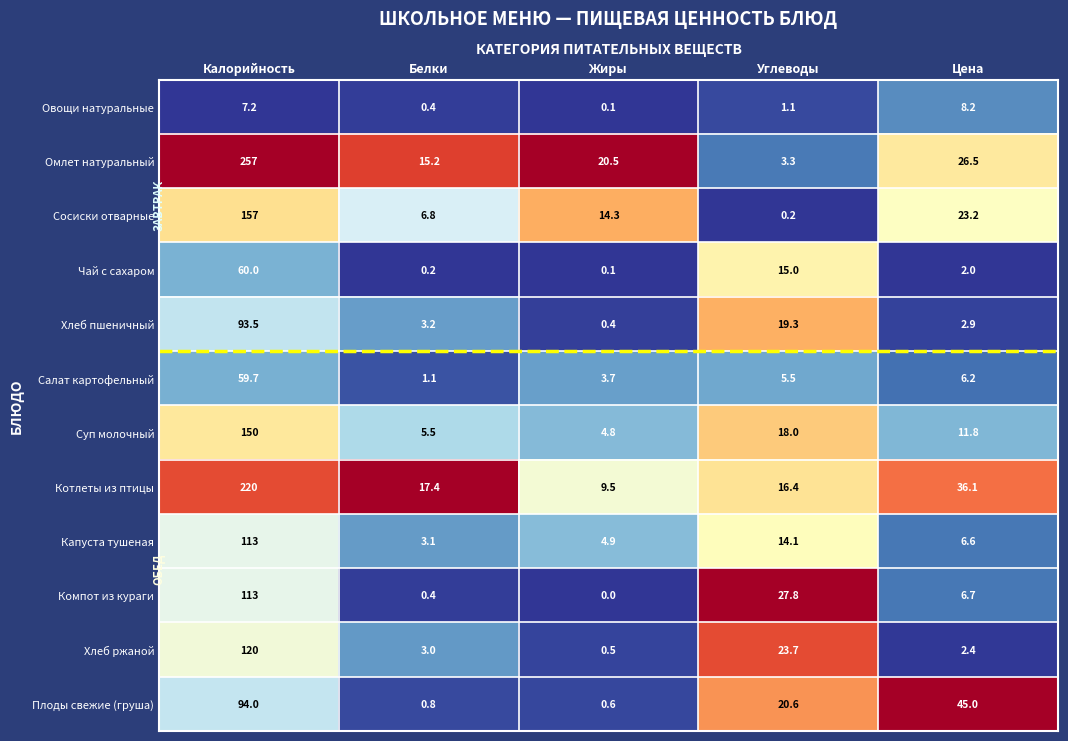

What is the greatest value displayed?

257.0